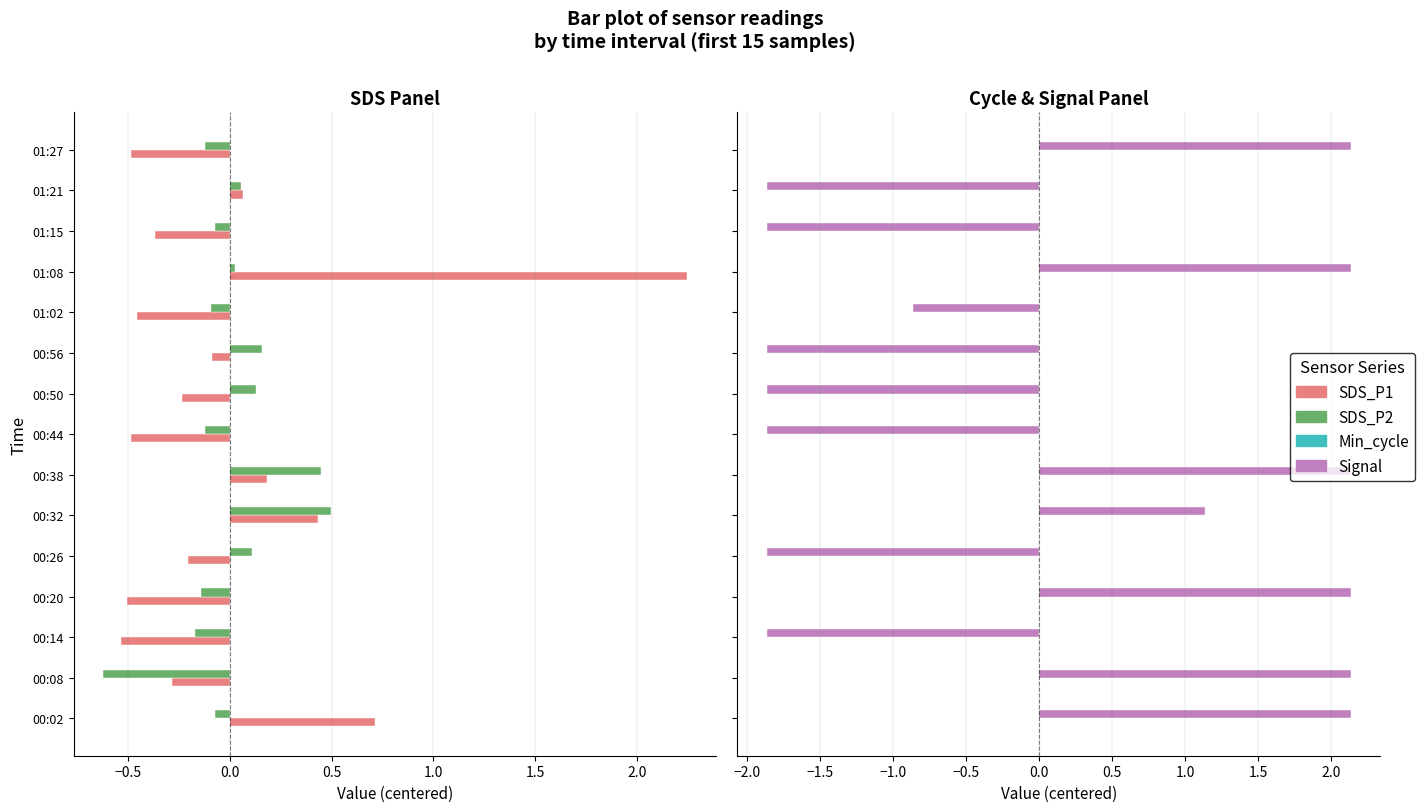

Which series has the largest total across all categories?

Min_cycle